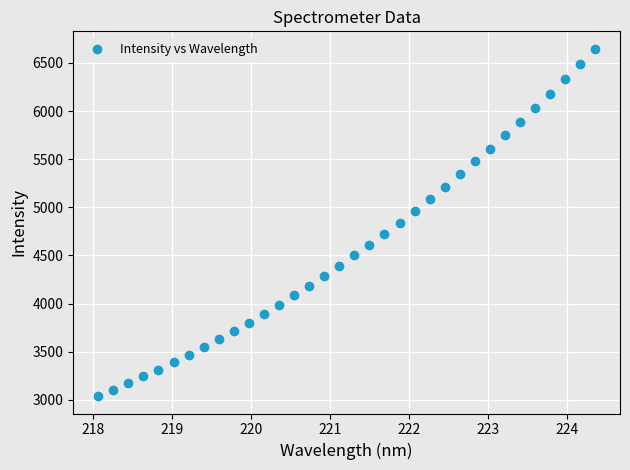

What is the range of X values (max minus min)?

6.3